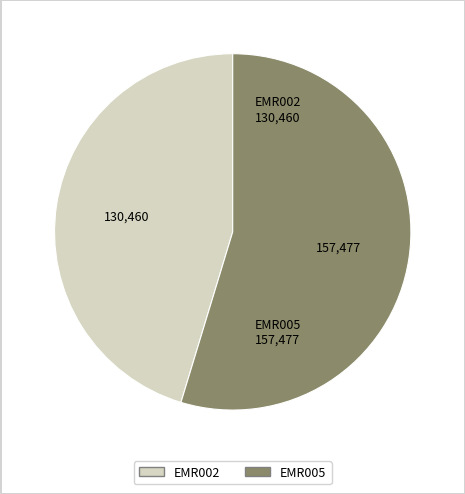

What is the largest slice in the pie chart?

EMR005